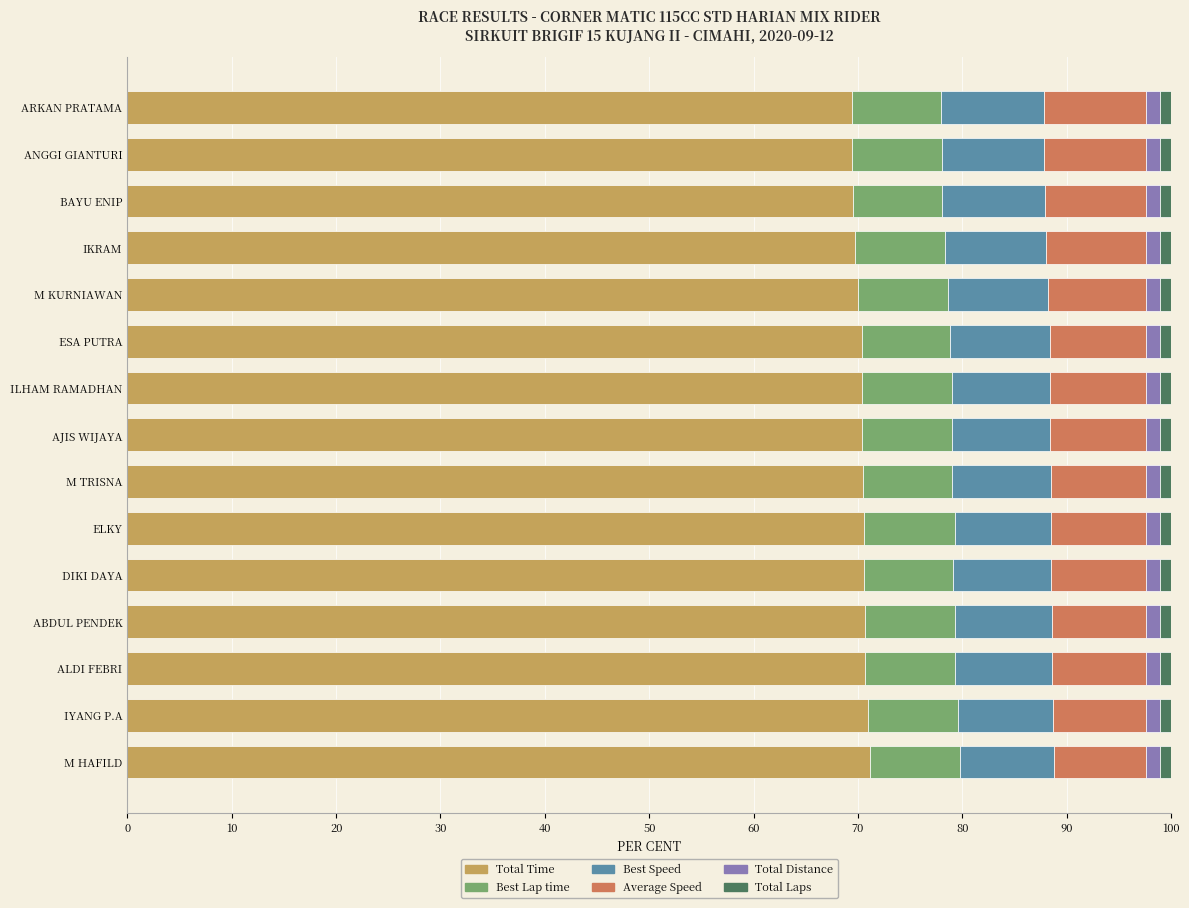

What is the lowest value of the Total Time series?

69.4